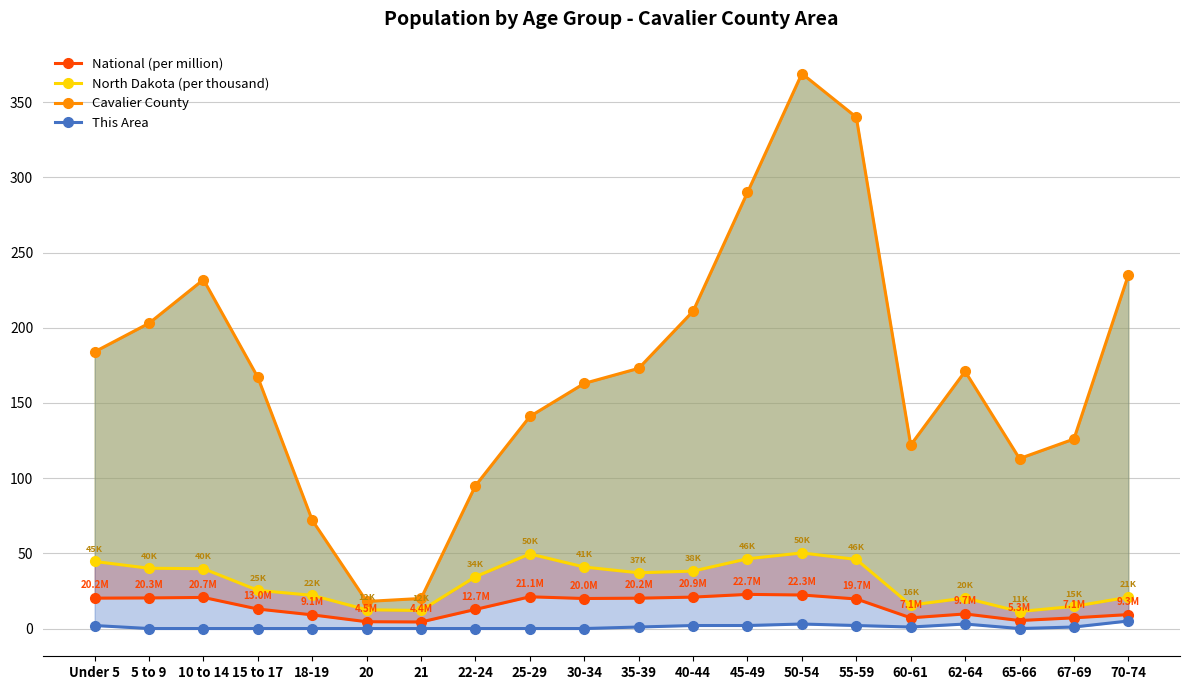

At which label does This Area reach its minimum?

5 to 9